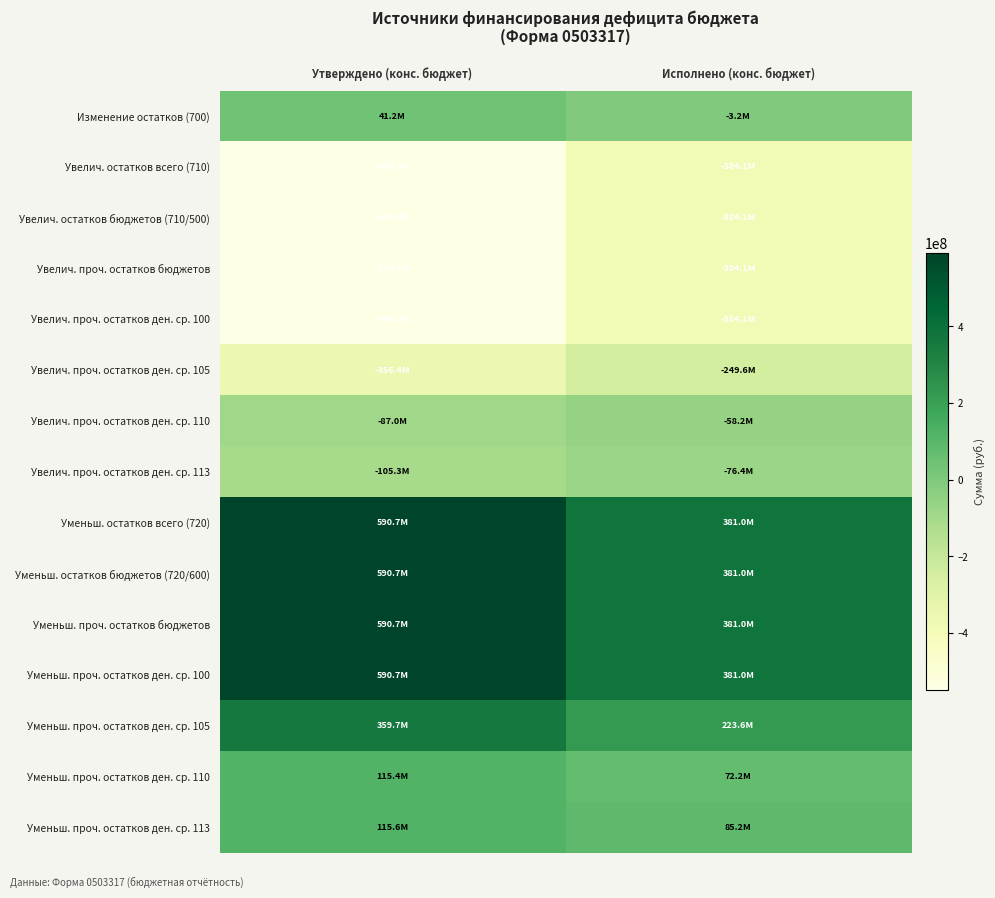

What is the total value across all series at Утверждено (конс. бюджет)?

251153727.0